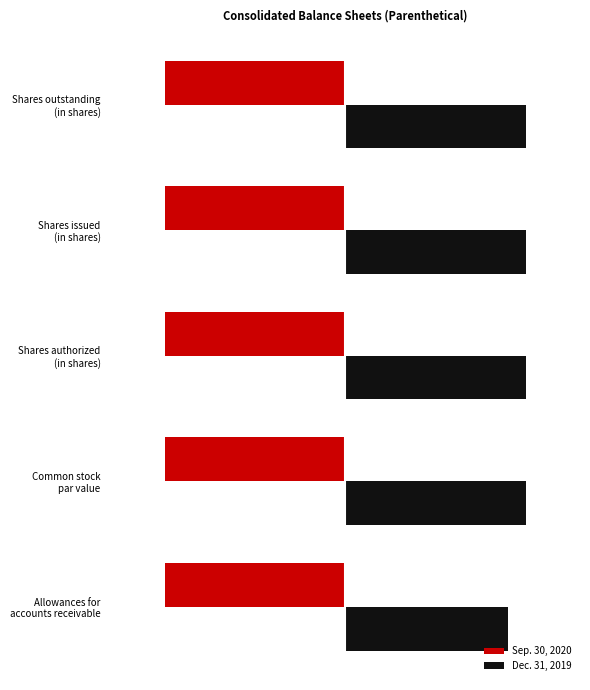

Which series has the largest total across all categories?

Dec. 31, 2019